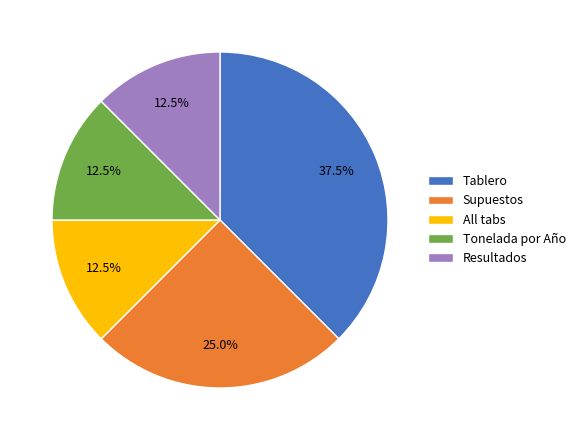

What percentage is the Supuestos slice, to the nearest percent?

25%